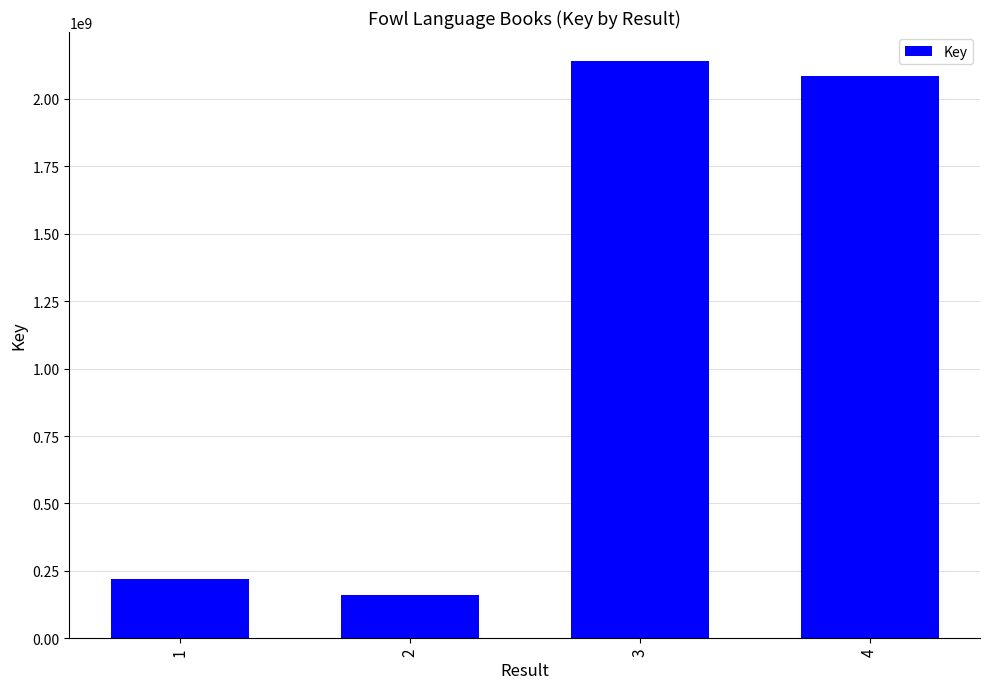

How many values are below 2085806190?

2